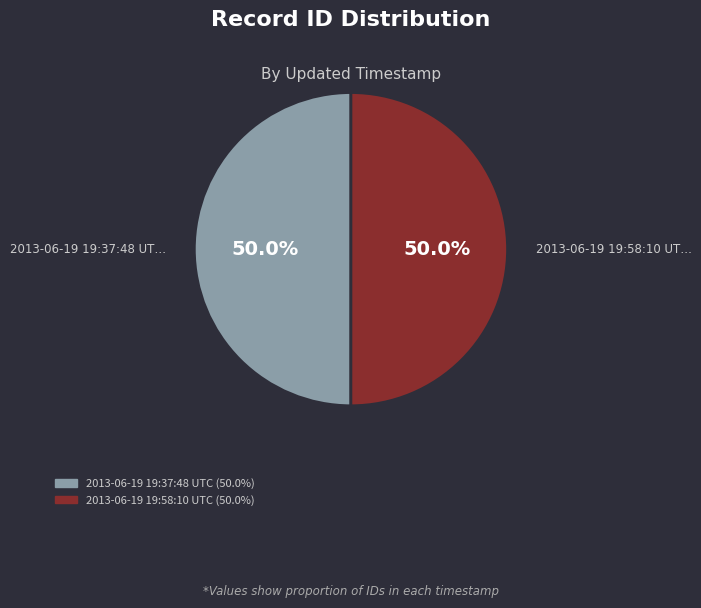

Is the sum of 2013-06-19 19:58:10 UTC and 2013-06-19 19:37:48 UTC greater than half?

Yes